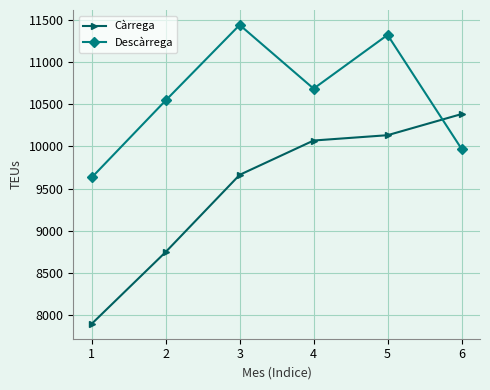

What is the total value across all series at 4?

20754